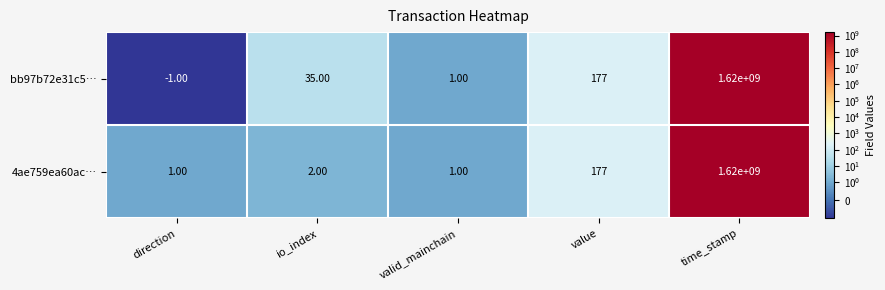

Rank the series by their average value, from lowest to highest.

4ae759ea60ac…, bb97b72e31c5…